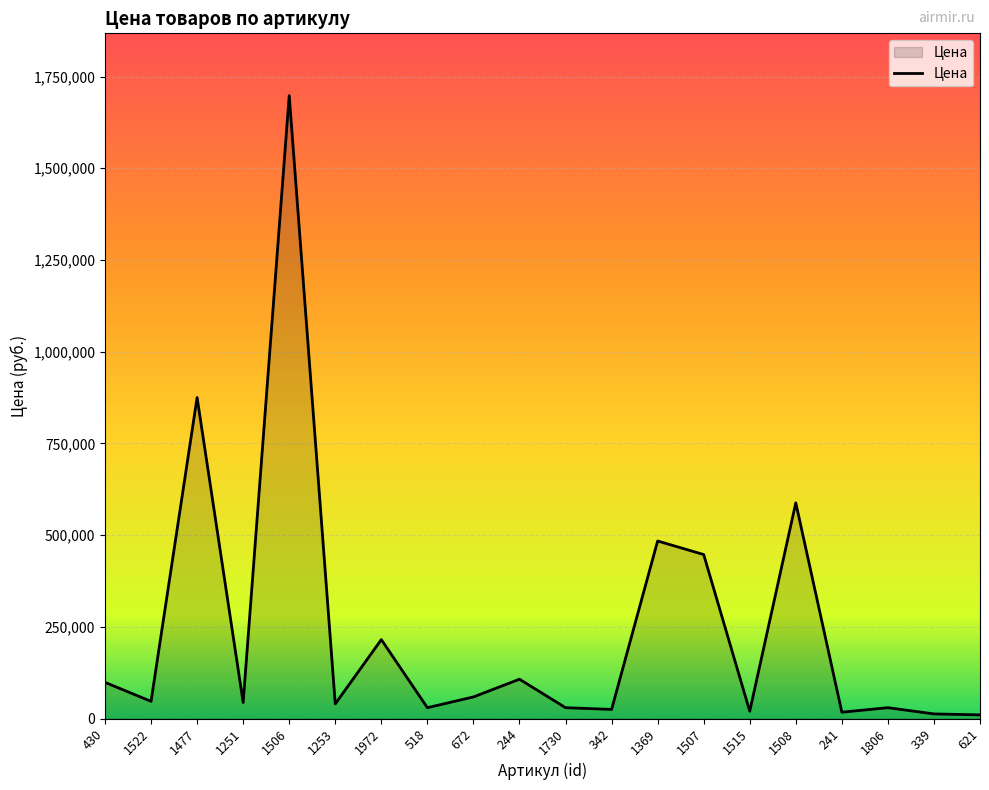

What is the change in value from 1506 to 518?

-1668500